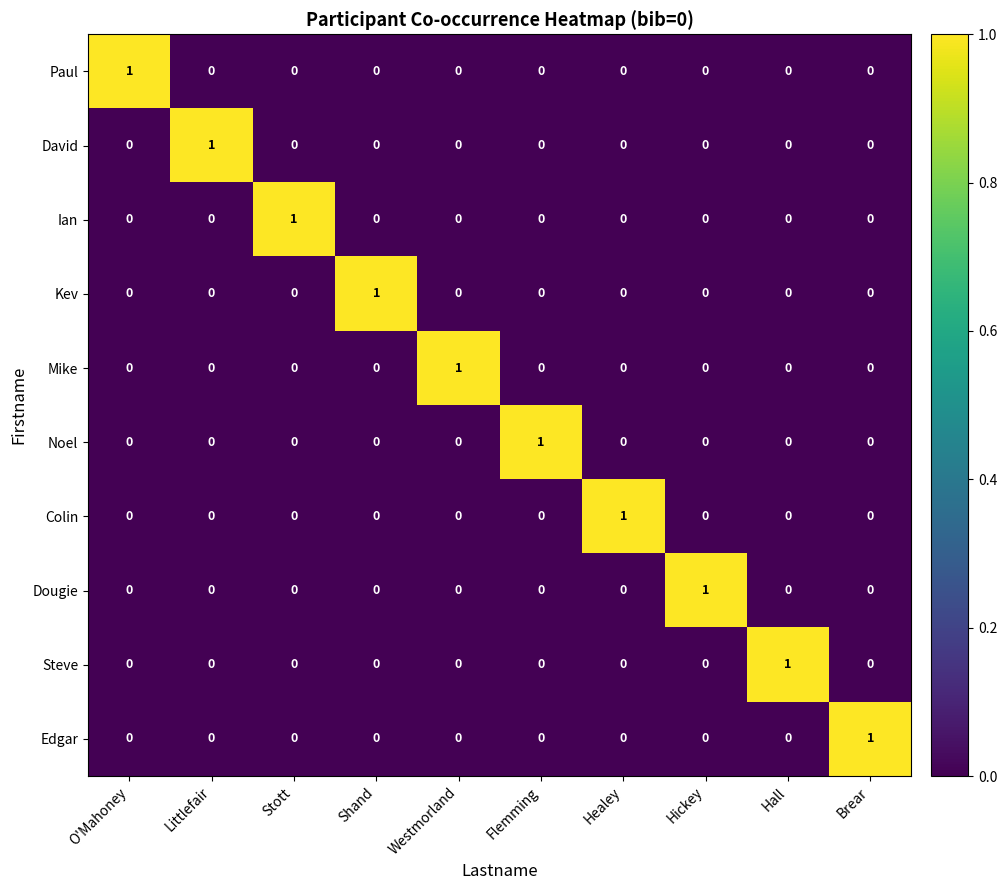

The value of Ian at Stott is 1. True or false?

True